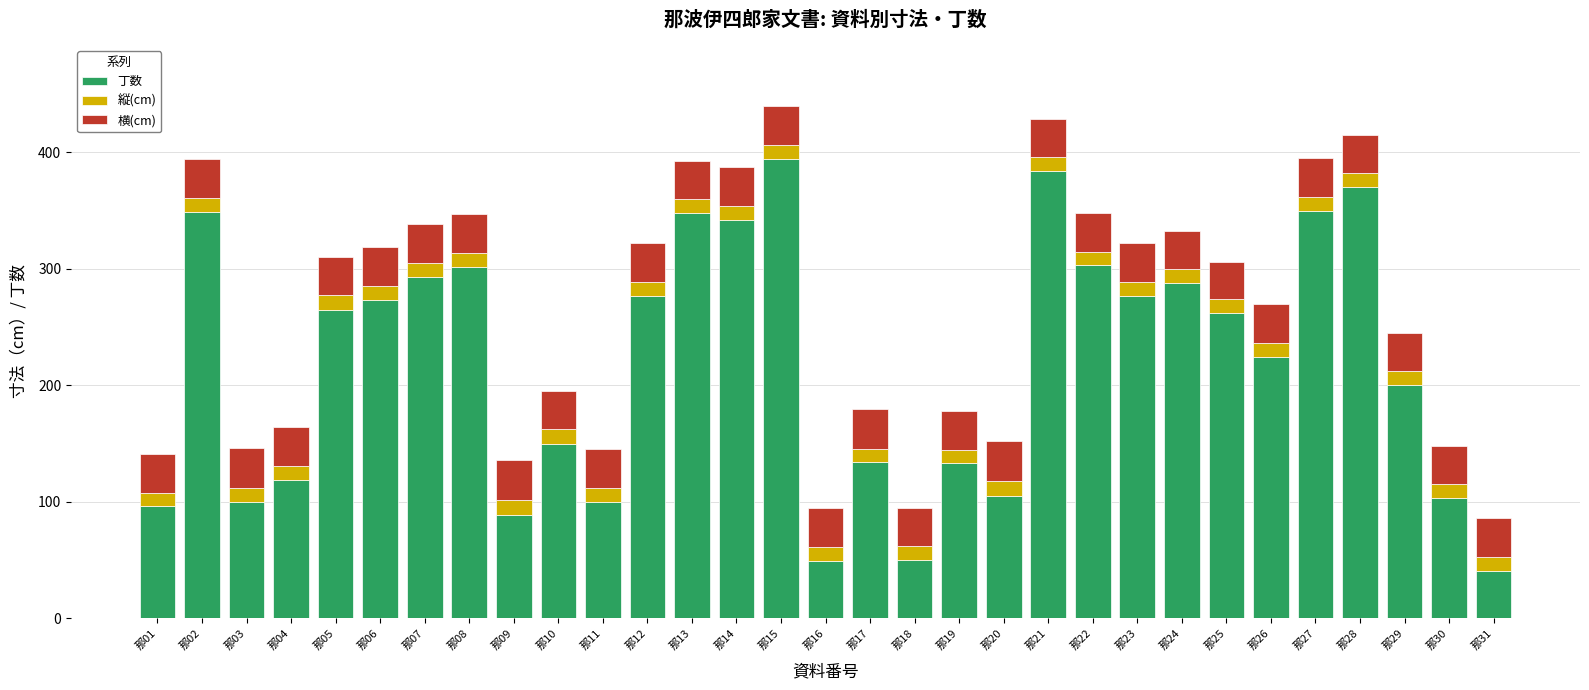

Where is 丁数 nearest to the value 217?

那26